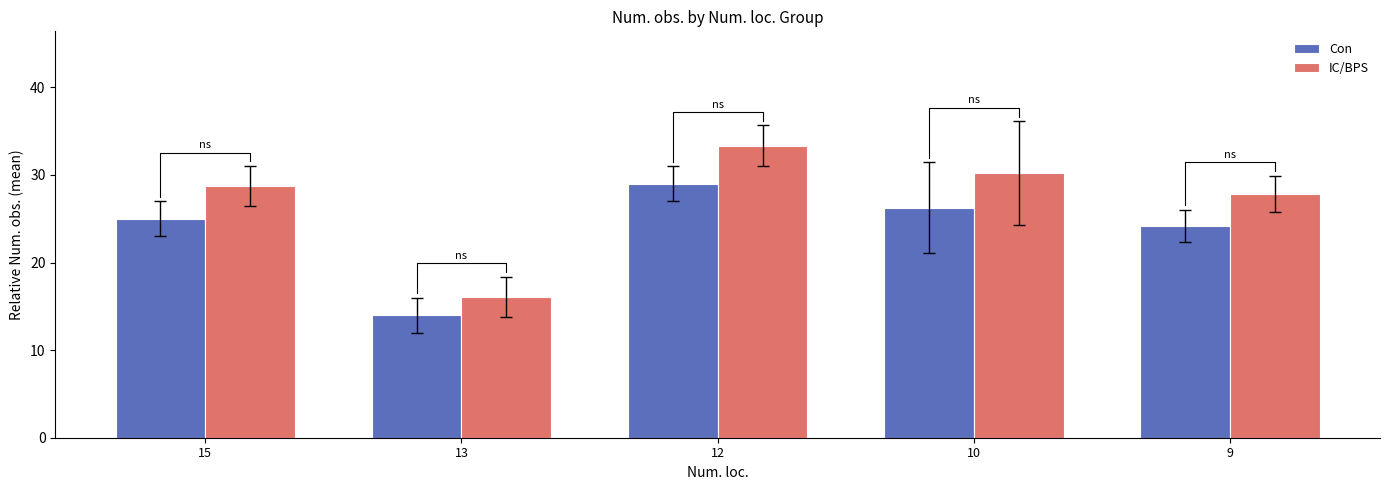

Between 12 and 9, which series saw the biggest shift?

IC/BPS